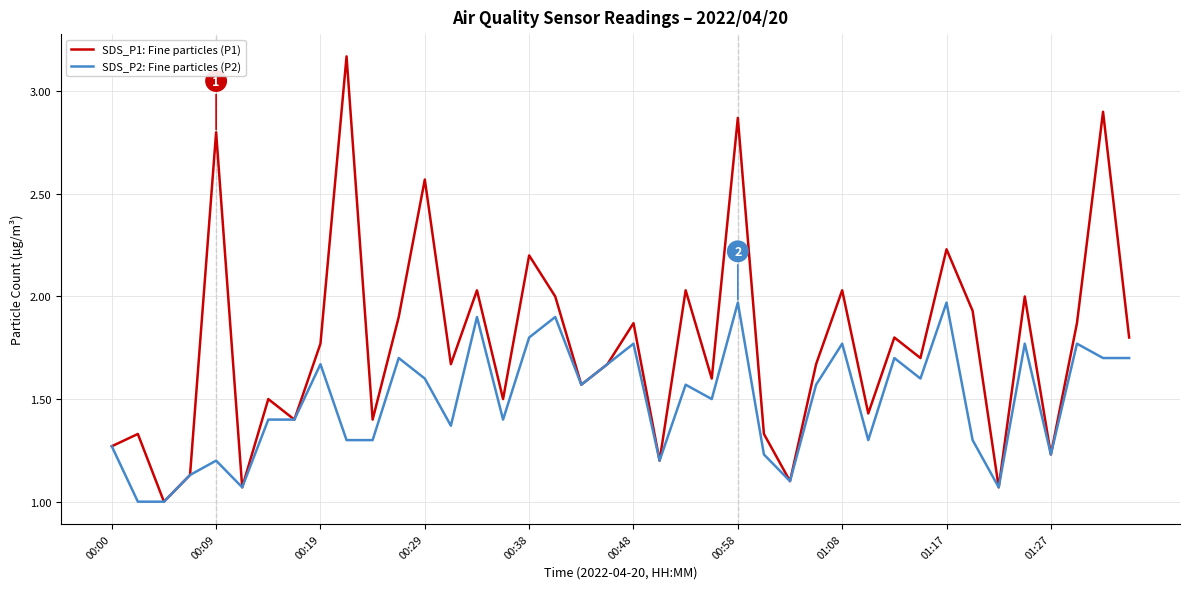

Which series has the largest total across all categories?

SDS_P1: Fine particles (P1)